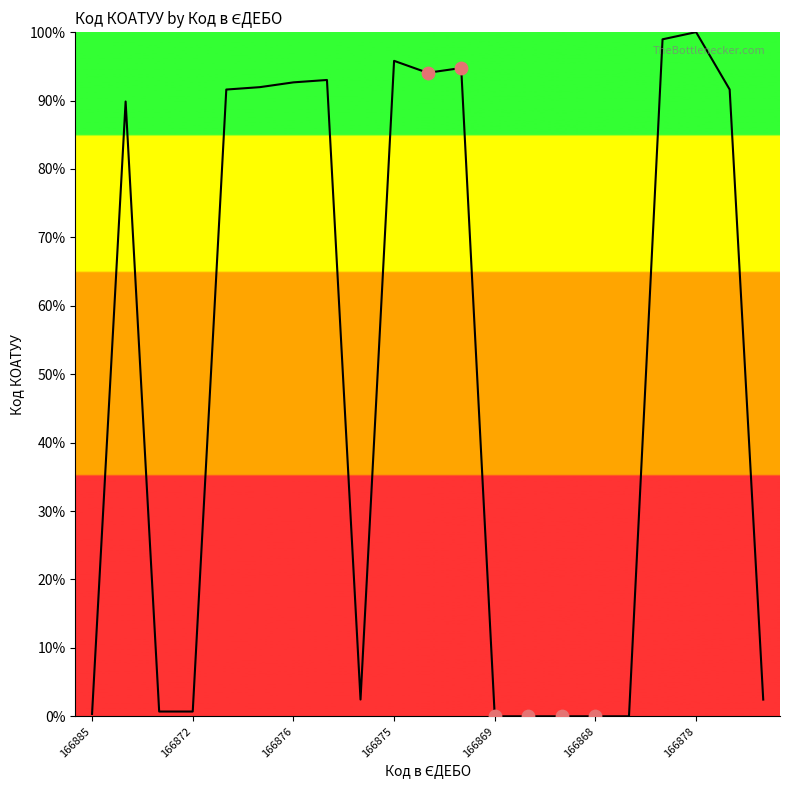

What is the greatest value displayed?

100.0